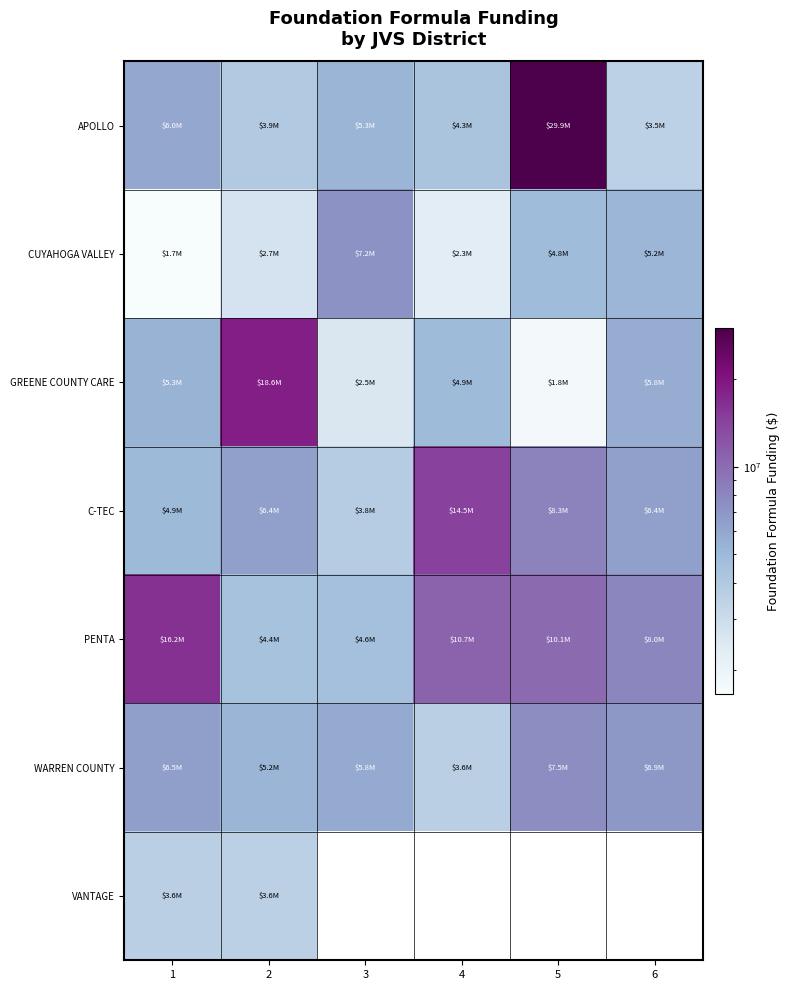

Is it true that PENTA equals 10140775.8 at 5?

True